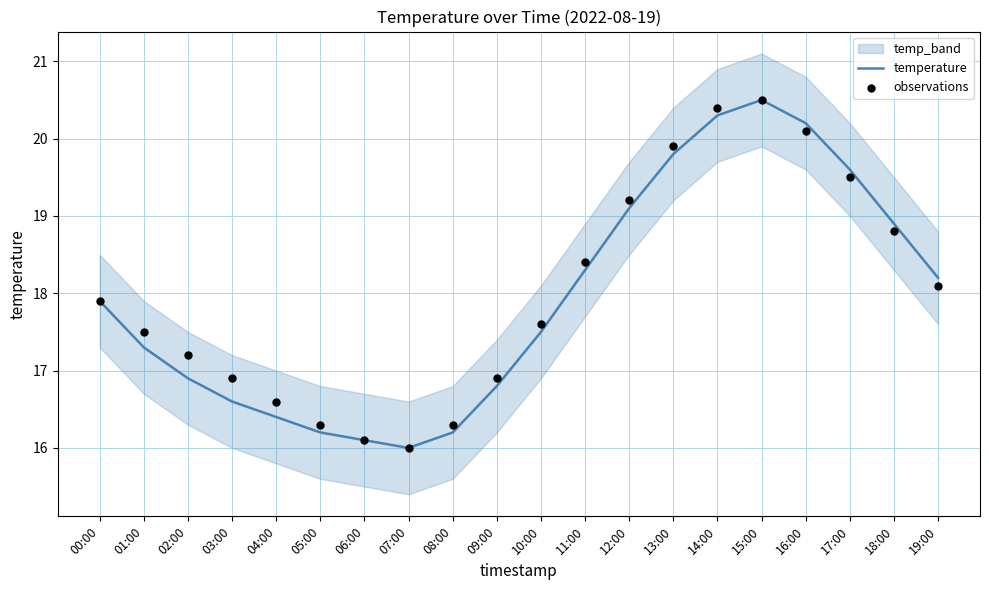

Which series has the largest Y range (max minus min)?

temperature